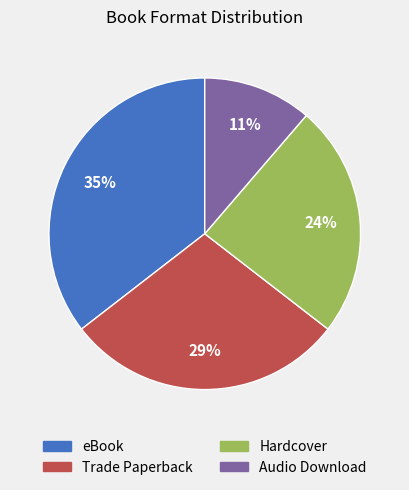

Approximately how many times larger is the value at Hardcover compared to eBook?

0.7